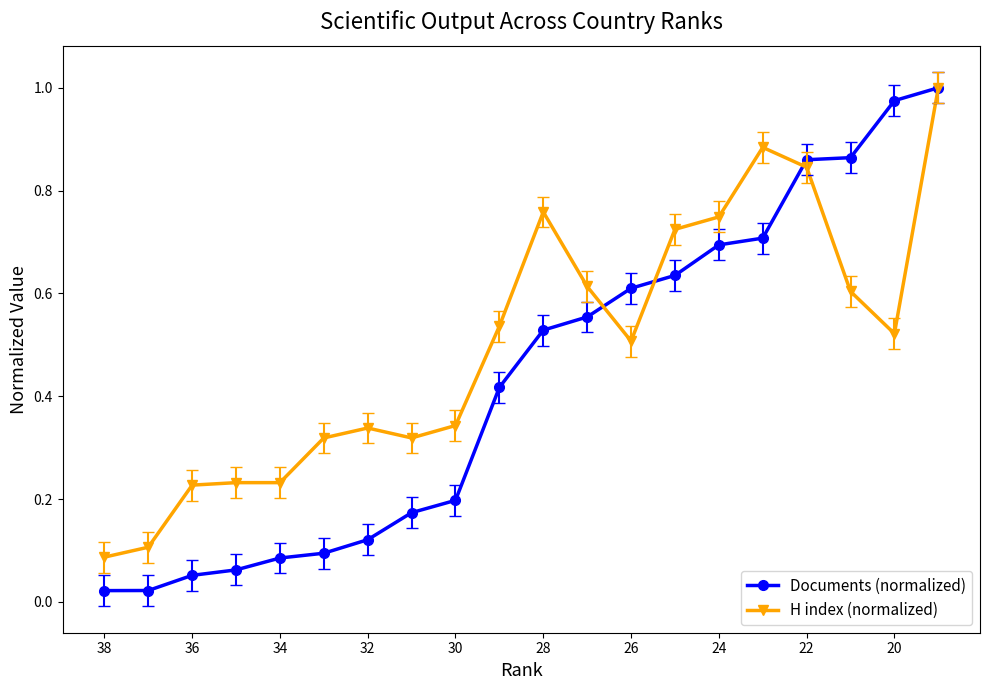

Which series has the widest spread of values?

Documents (normalized)